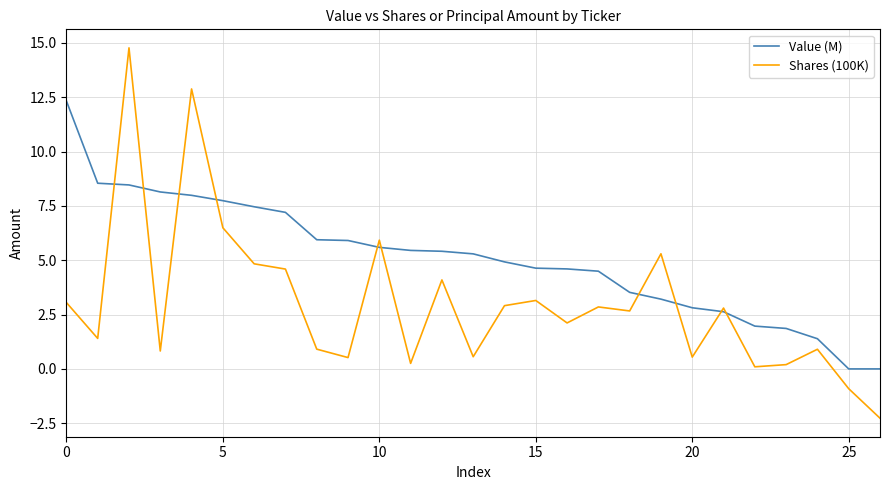

Which series has the largest total across all categories?

Value (M)